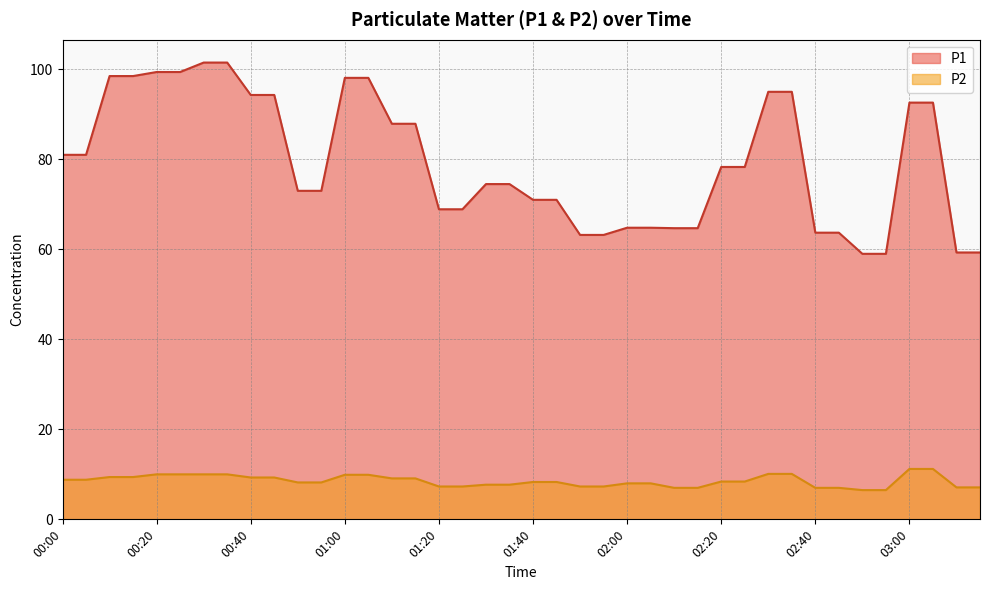

Reading left to right, list all the values displayed in this chart.

P1: 81.0	81.0	98.5	98.5	99.4	99.4	101.5	101.5	94.3	94.3	73.0	73.0	98.1	98.1	87.9	87.9	68.9	68.9	74.5	74.5	71.0	71.0	63.2	63.2	64.8	64.8	64.7	64.7	78.3	78.3	95.0	95.0	63.7	63.7	59.0	59.0	92.6	92.6	59.3	59.3
P2: 8.8	8.8	9.4	9.4	10.0	10.0	10.0	10.0	9.3	9.3	8.2	8.2	9.9	9.9	9.1	9.1	7.3	7.3	7.7	7.7	8.3	8.3	7.3	7.3	8.0	8.0	7.0	7.0	8.4	8.4	10.1	10.1	7.0	7.0	6.5	6.5	11.2	11.2	7.1	7.1